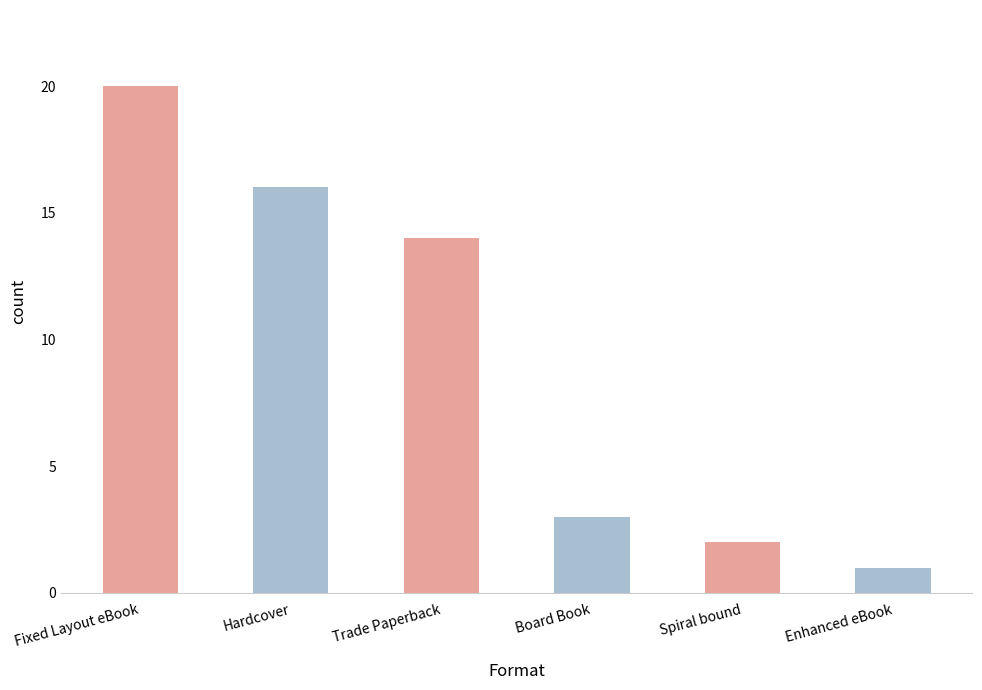

How many distinct data groups are displayed?

1